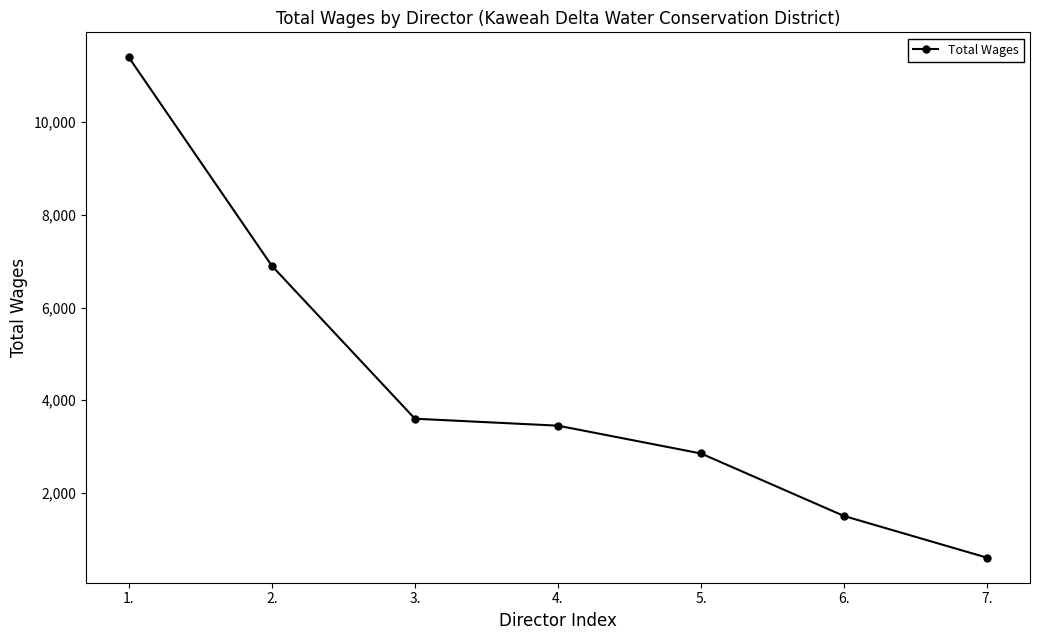

What is the sum of the values at 5. and 1.?

14250